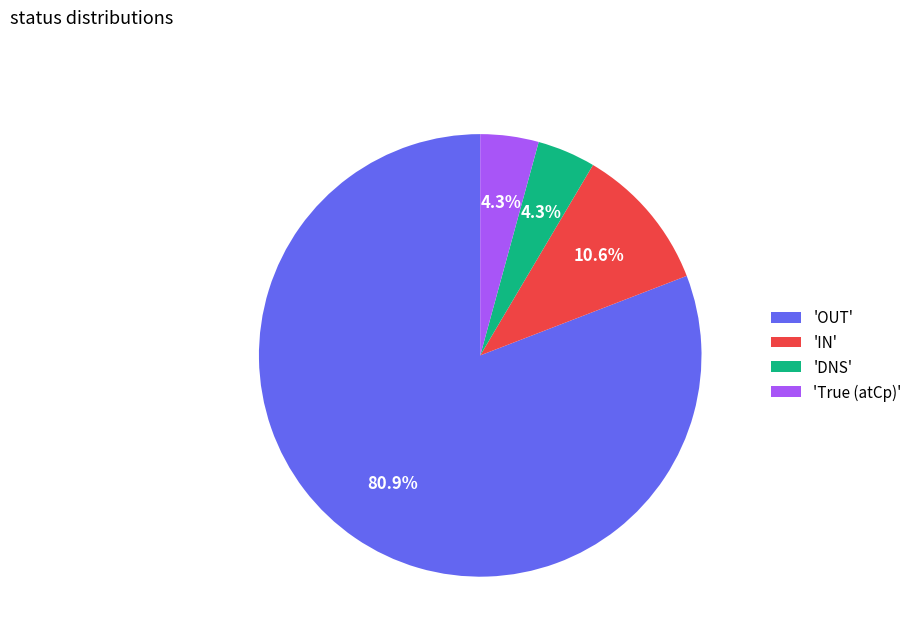

Which slice represents more than half of the pie?

'OUT'